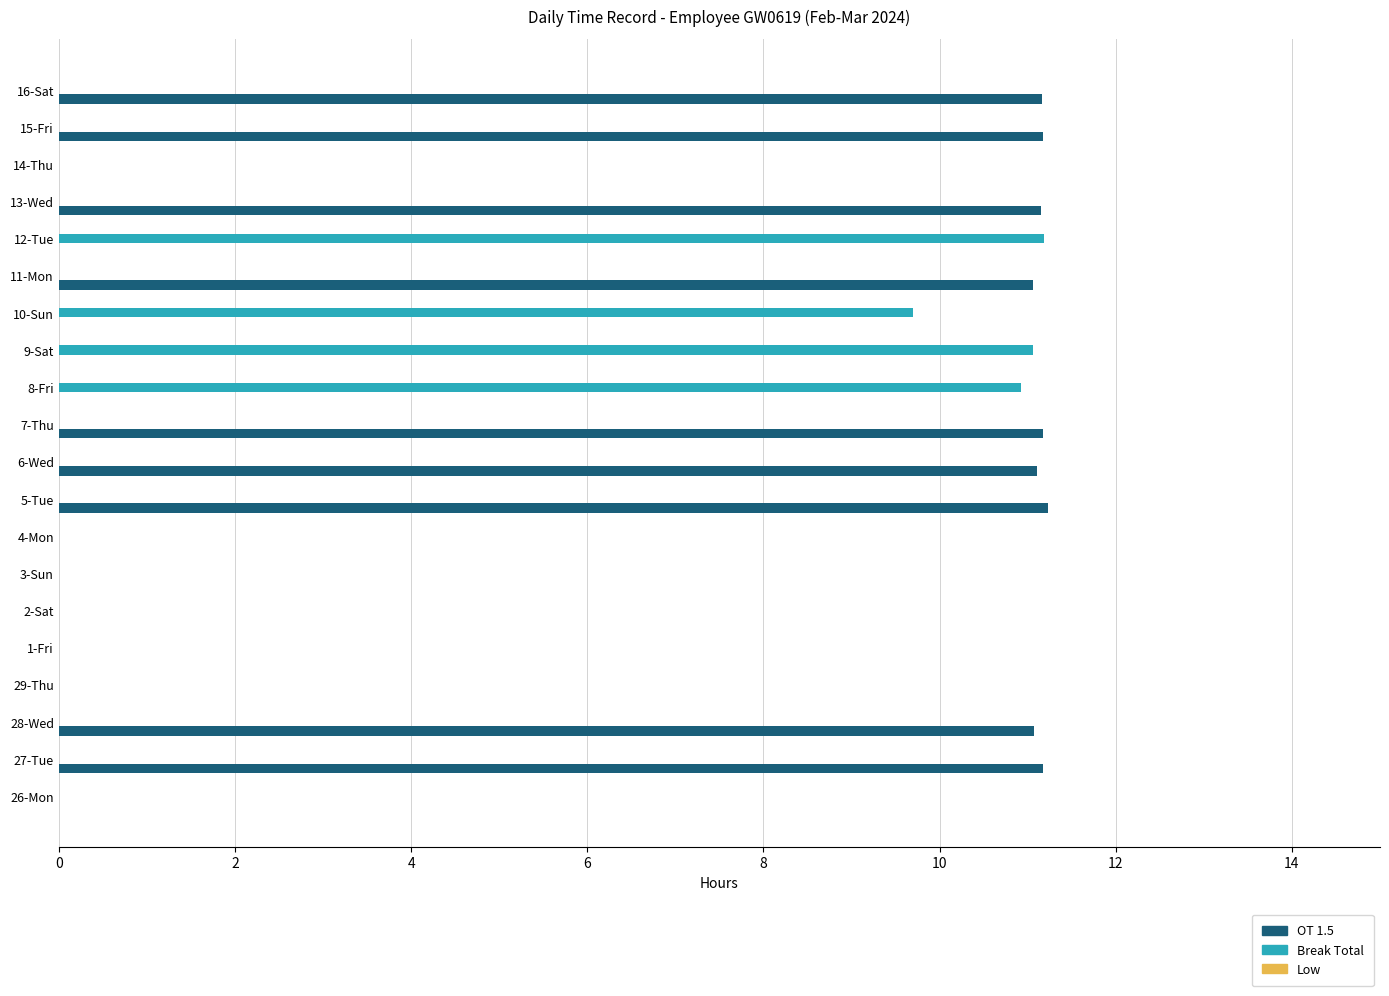

What is the total value across all series at 11-Mon?

11.1